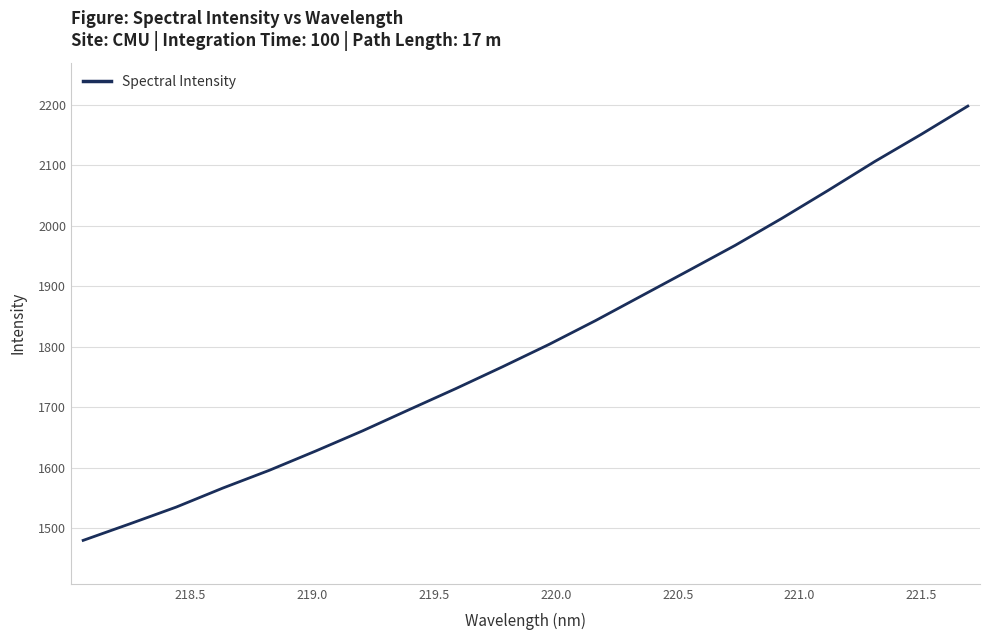

What is the difference between the maximum and minimum values?

718.1